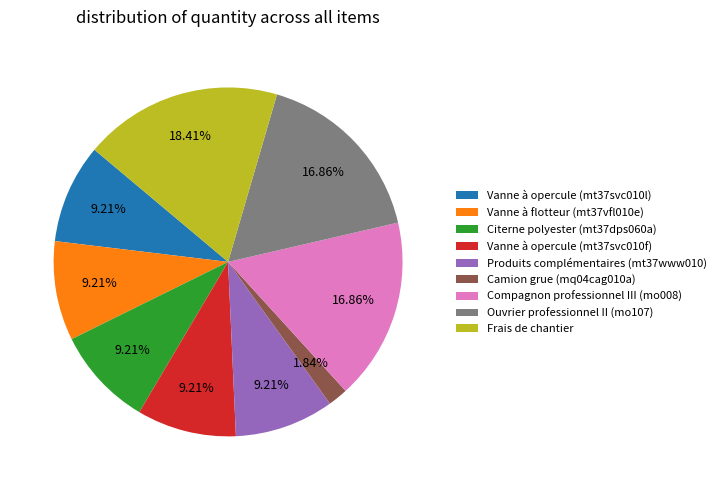

To the nearest percent, what percentage of the pie is Citerne polyester (mt37dps060a)?

9%